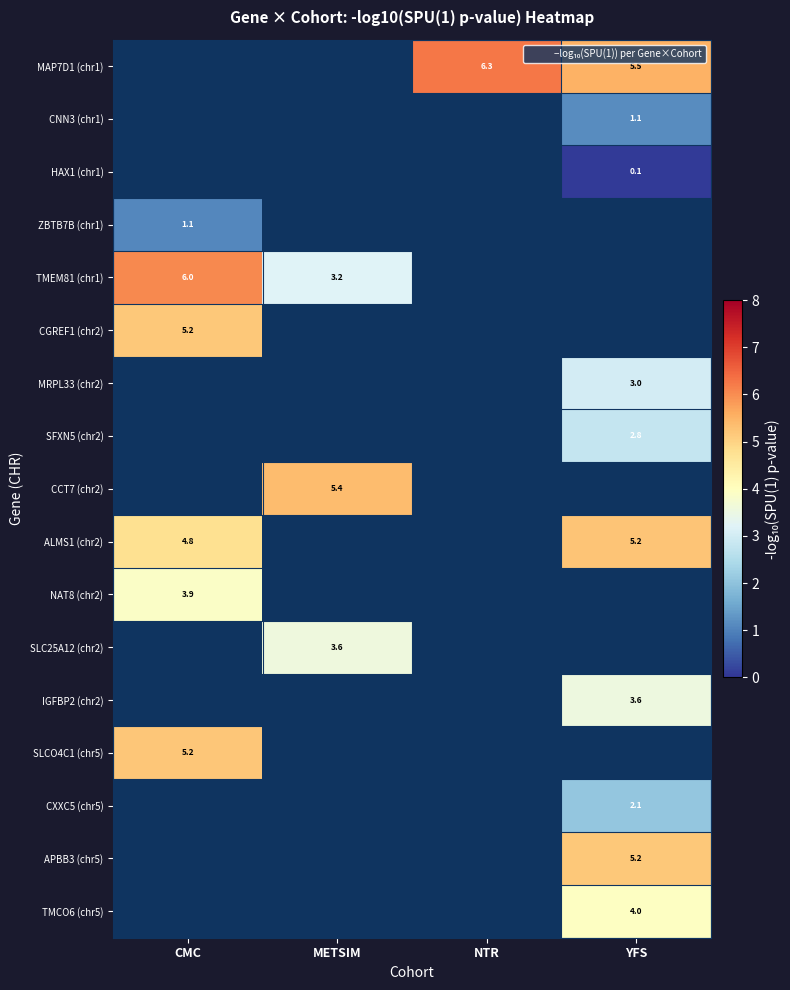

True or false: MRPL33 (chr2) has a value of 4.6 at YFS.

False